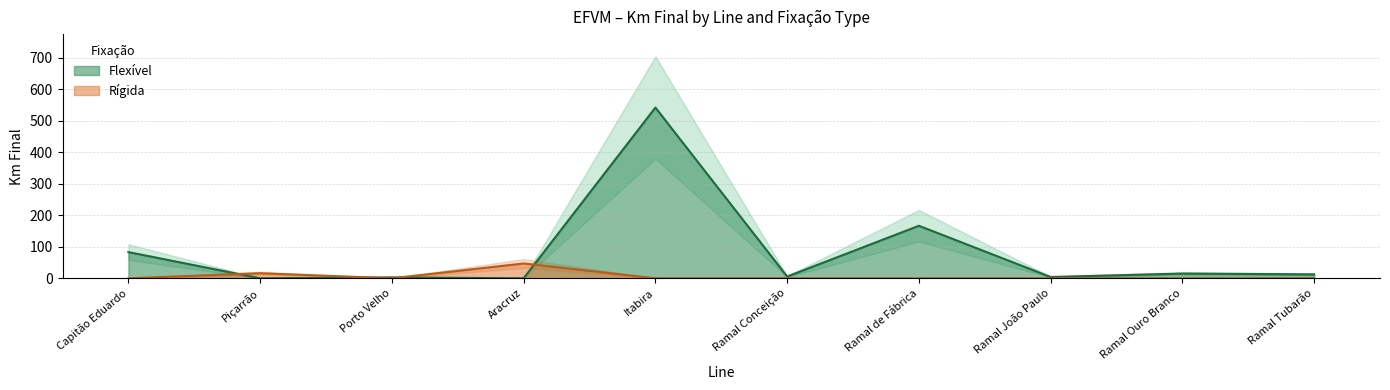

Which series ends up on top after the final intersection of Flexível and Rígida?

Flexível